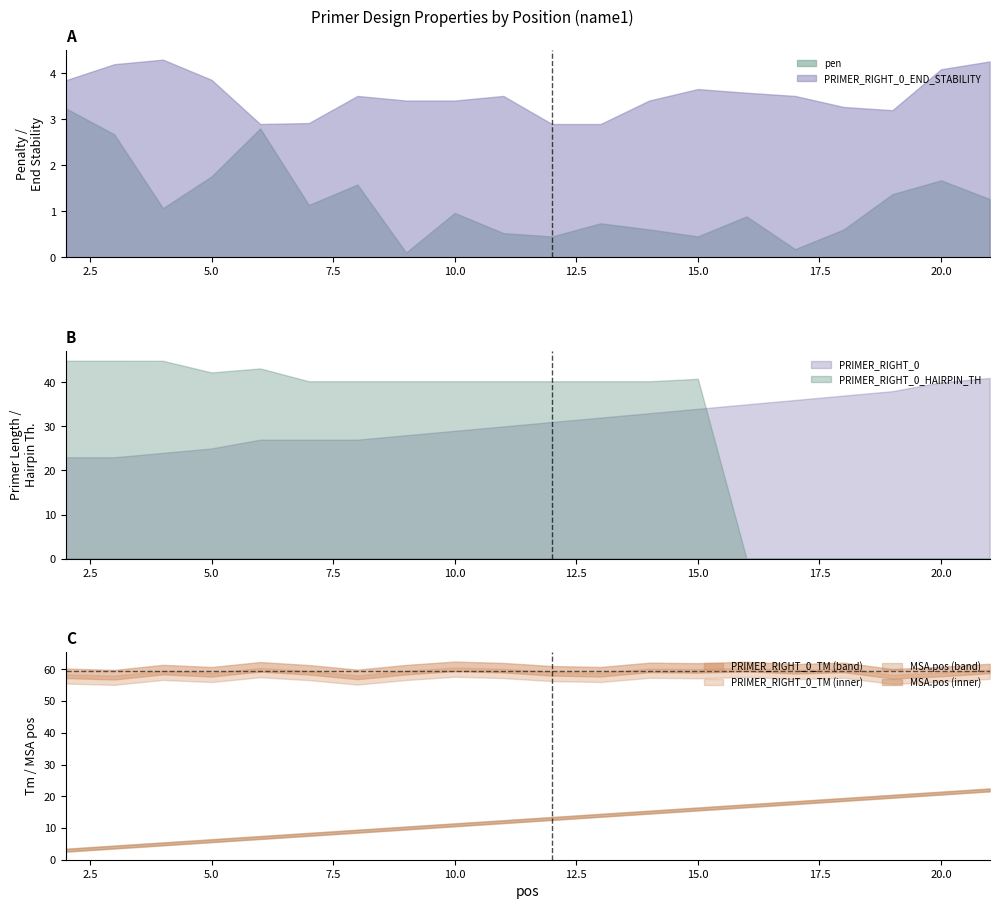

True or false: pen has more than 2 points higher than both neighbors.

True